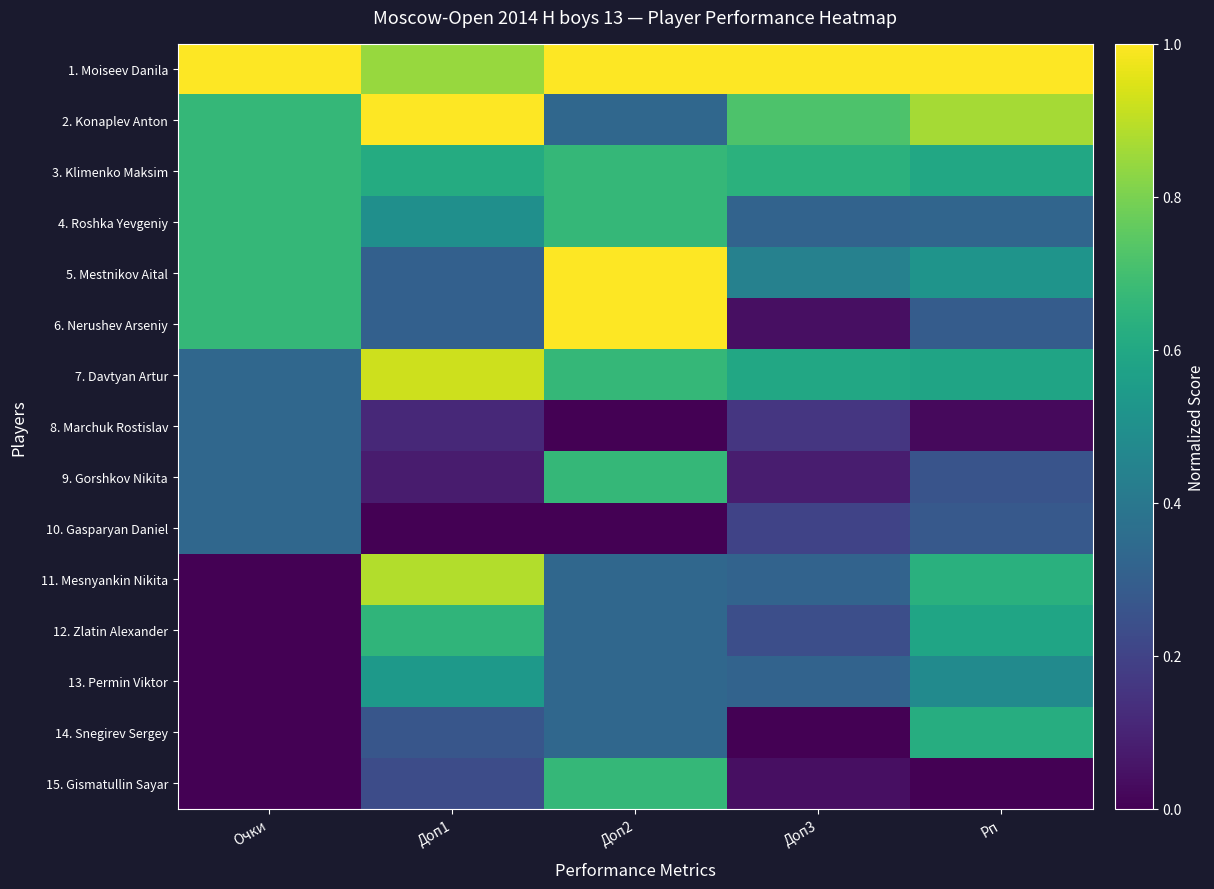

Reading right to left, transcribe all the data shown in this chart.

1. Moiseev Danila: Рп=1.0	Доп3=1.0	Доп2=1.0	Доп1=0.8	Очки=1.0
2. Konaplev Anton: Рп=0.9	Доп3=0.7	Доп2=0.3	Доп1=1.0	Очки=0.7
3. Klimenko Maksim: Рп=0.6	Доп3=0.6	Доп2=0.7	Доп1=0.6	Очки=0.7
4. Roshka Yevgeniy: Рп=0.3	Доп3=0.3	Доп2=0.7	Доп1=0.5	Очки=0.7
5. Mestnikov Aital: Рп=0.5	Доп3=0.4	Доп2=1.0	Доп1=0.3	Очки=0.7
6. Nerushev Arseniy: Рп=0.3	Доп3=0.0	Доп2=1.0	Доп1=0.3	Очки=0.7
7. Davtyan Artur: Рп=0.6	Доп3=0.6	Доп2=0.7	Доп1=0.9	Очки=0.3
8. Marchuk Rostislav: Рп=0.0	Доп3=0.2	Доп2=0.0	Доп1=0.1	Очки=0.3
9. Gorshkov Nikita: Рп=0.3	Доп3=0.1	Доп2=0.7	Доп1=0.1	Очки=0.3
10. Gasparyan Daniel: Рп=0.3	Доп3=0.2	Доп2=0.0	Доп1=0.0	Очки=0.3
11. Mesnyankin Nikita: Рп=0.6	Доп3=0.3	Доп2=0.3	Доп1=0.9	Очки=0.0
12. Zlatin Alexander: Рп=0.6	Доп3=0.2	Доп2=0.3	Доп1=0.7	Очки=0.0
13. Permin Viktor: Рп=0.5	Доп3=0.3	Доп2=0.3	Доп1=0.5	Очки=0.0
14. Snegirev Sergey: Рп=0.6	Доп3=0.0	Доп2=0.3	Доп1=0.3	Очки=0.0
15. Gismatullin Sayar: Рп=0.0	Доп3=0.0	Доп2=0.7	Доп1=0.2	Очки=0.0